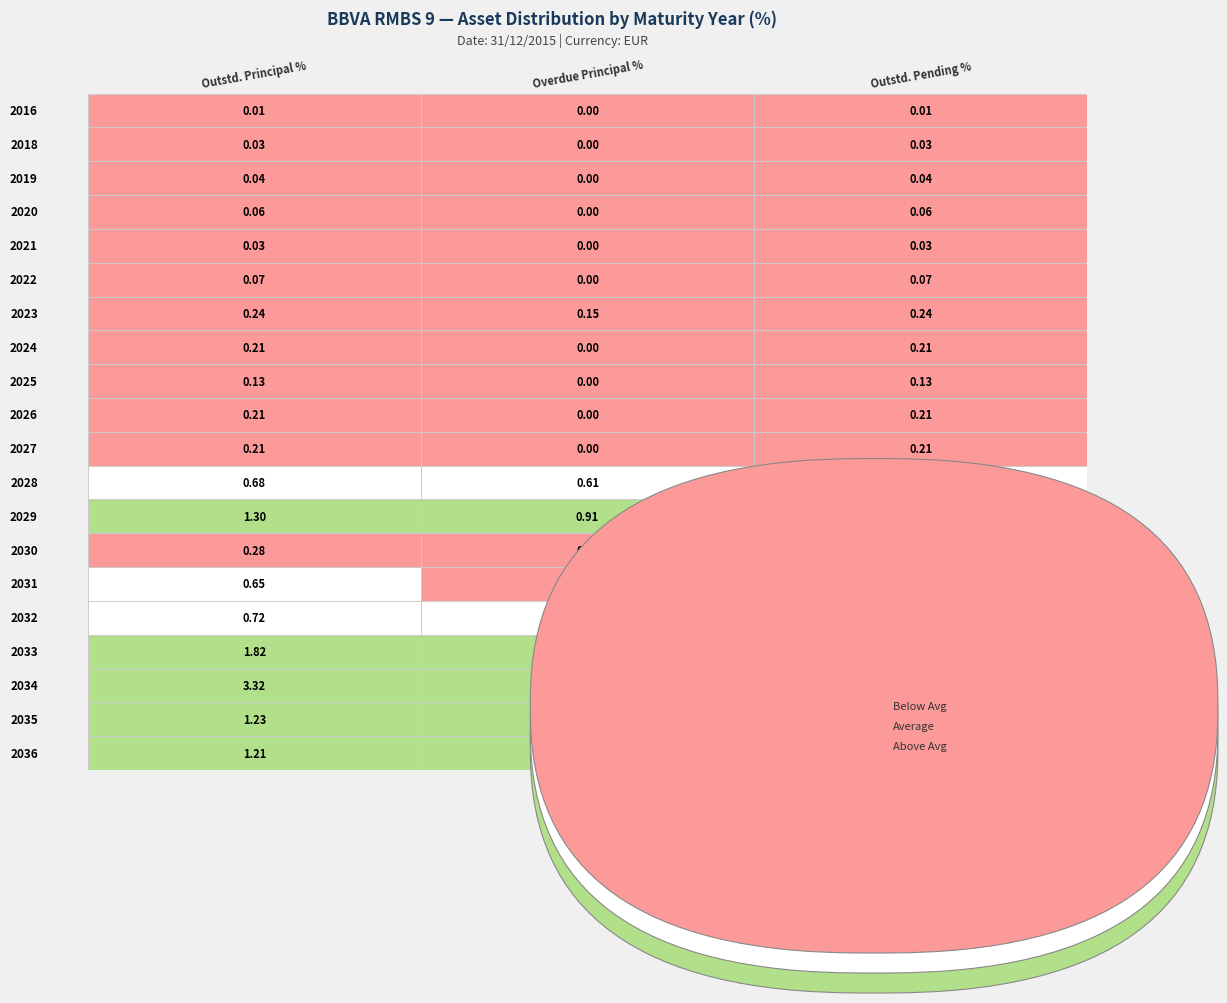

What value does the 2034 series have at 0?

3.3